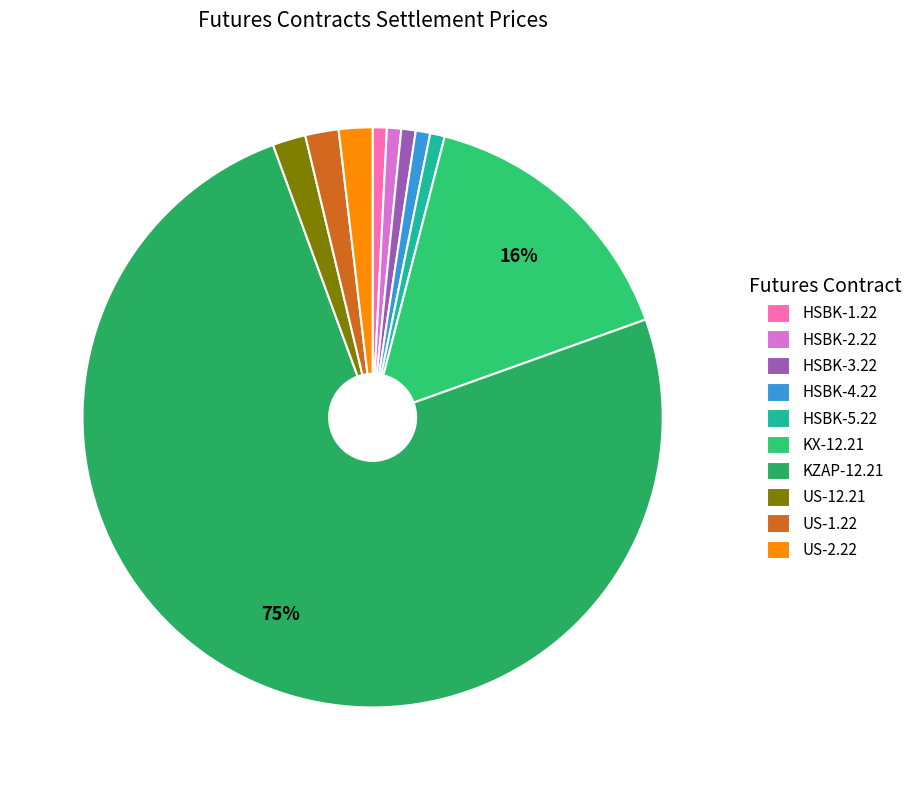

What is the change in value from HSBK-2.22 to KZAP-12.21?

+17465.5